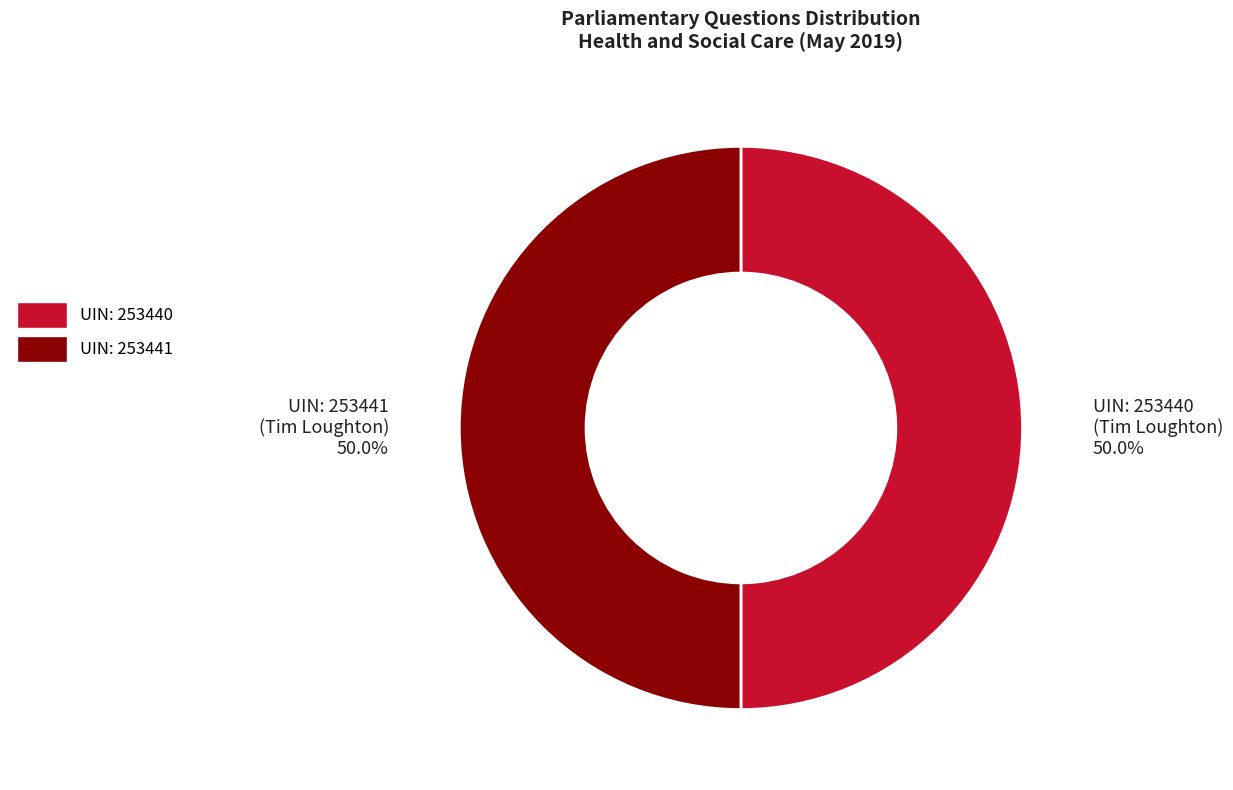

Approximately how many times larger is the value at UIN: 253440 (Tim Loughton) compared to UIN: 253441 (Tim Loughton)?

1.0